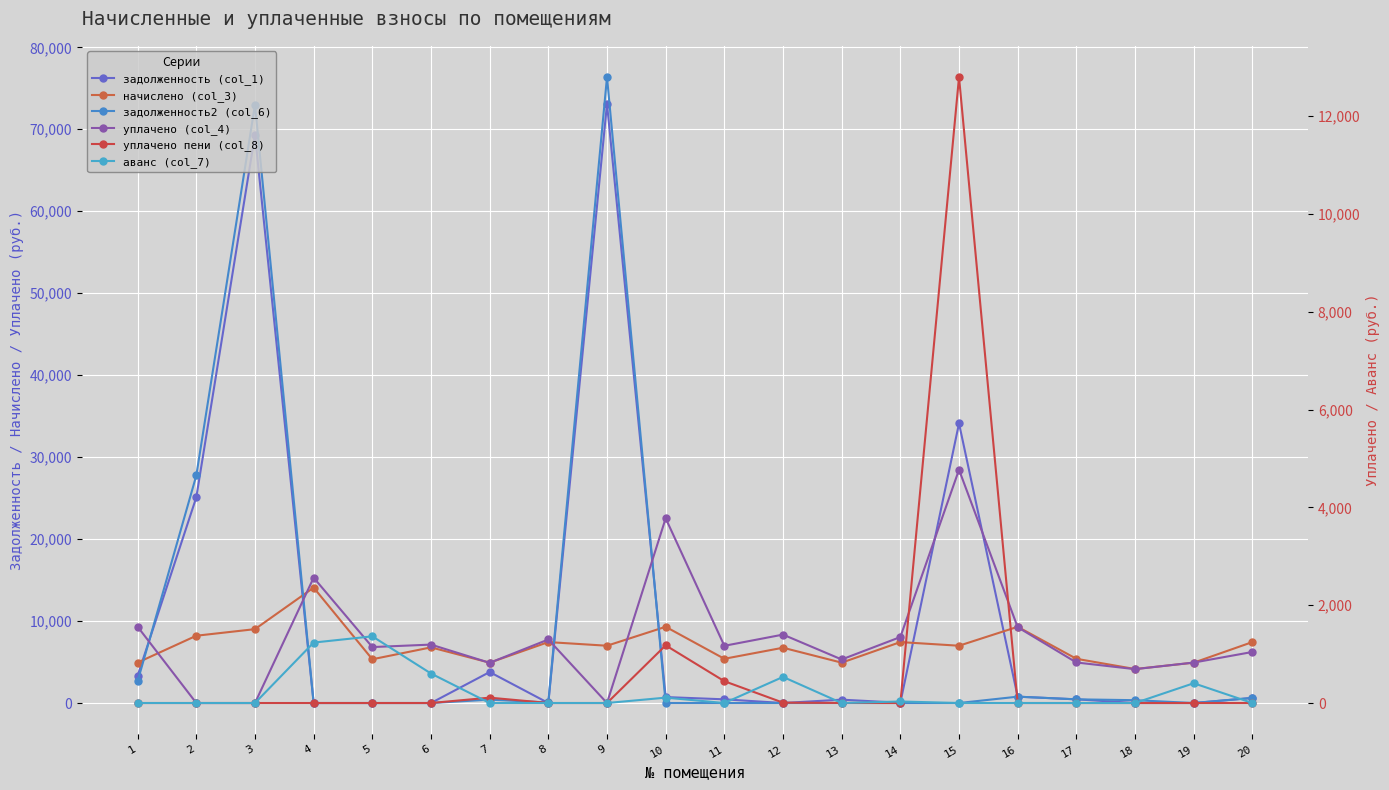

Reading right to left, transcribe all the data shown in this chart.

задолженность (col_1): 620.3	0.0	0.0	449.7	775.0	34111.7	31.1	410.2	0.0	449.7	725.0	73097.3	0.0	3779.0	0.0	0.0	0.0	69328.5	25099.7	3339.2
начислено (col_3): 7434.4	4922.8	4147.7	5396.4	9300.1	6989.4	7434.4	4922.8	6745.4	5396.4	9300.1	6989.4	7434.4	4922.8	6788.5	5338.9	14079.4	9013.1	8209.3	4937.0
задолженность2 (col_6): 619.5	0.0	345.6	449.7	775.0	0.0	0.0	0.0	0.0	0.0	0.0	76363.7	67.7	410.2	0.0	0.0	0.0	73002.5	27759.3	2660.6
уплачено (col_4): 6227.2	4934.9	4130.3	4946.7	9247.4	28464.2	8047.3	5312.4	8347.3	6980.1	22536.7	0.0	7750.0	4902.2	7128.0	6826.0	15291.0	0.0	0.0	9306.2
уплачено пени (col_8): 0.1	0.0	0.0	0.0	0.0	12794.9	0.0	1.5	7.5	446.2	1179.3	0.0	0.0	109.6	0.0	0.0	0.0	0.0	0.0	0.0
аванс (col_7): 0.0	404.4	0.0	0.0	0.0	0.1	31.1	0.0	533.5	0.0	110.0	0.0	0.0	0.0	602.9	1363.2	1235.7	0.0	0.0	0.0